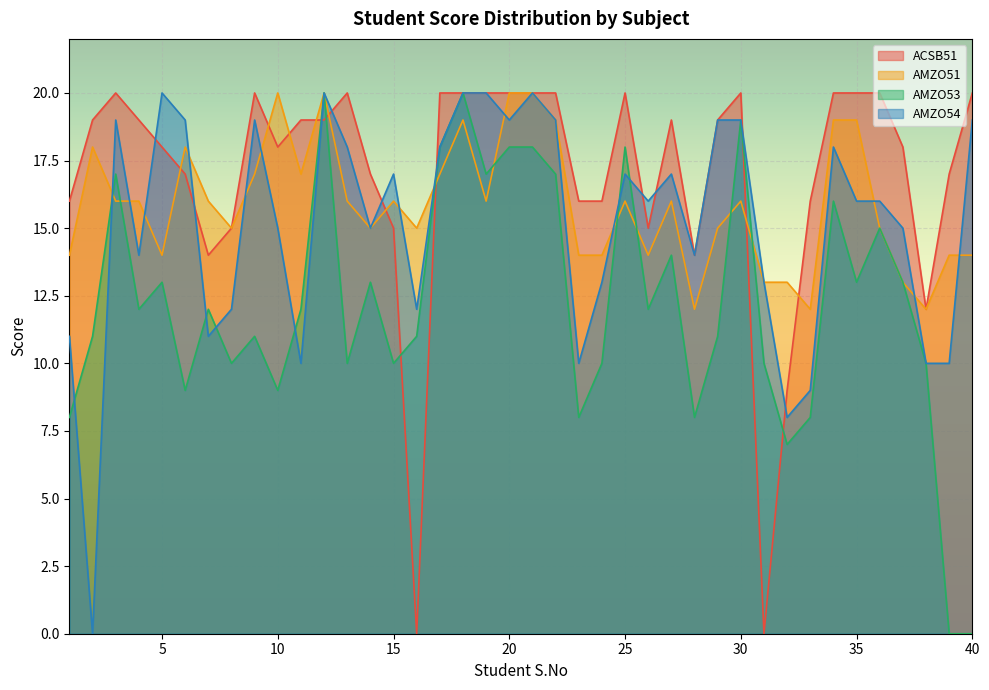

What is the sum of all AMZO53 values?

488